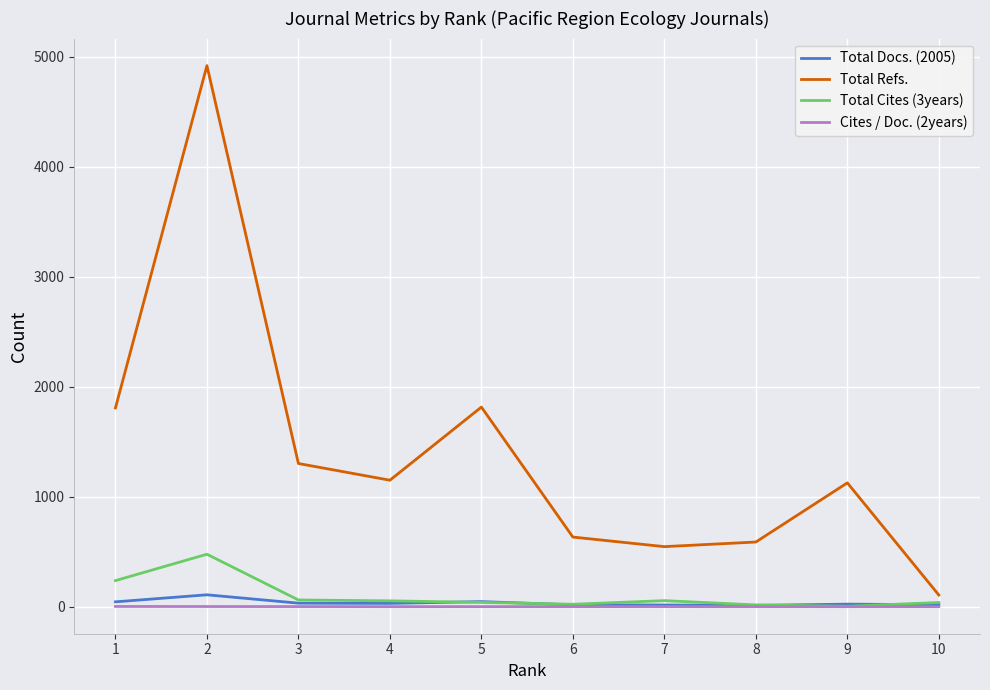

At how many categories does at least one series exceed 35?

10